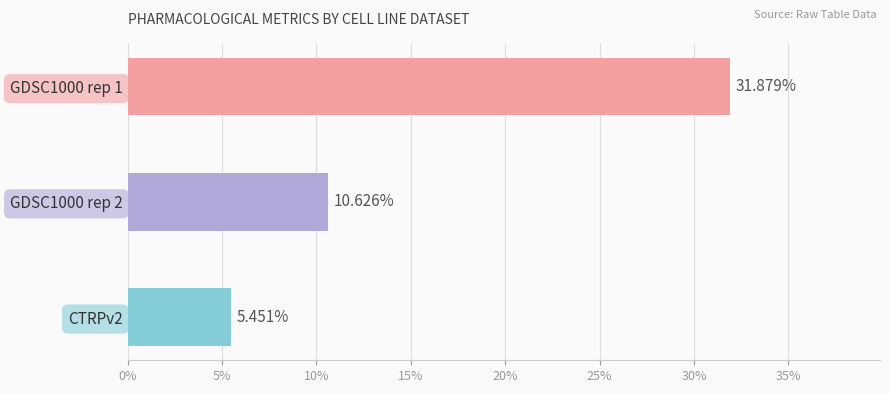

List the labels in order of value, largest first.

GDSC1000 rep 1, GDSC1000 rep 2, CTRPv2